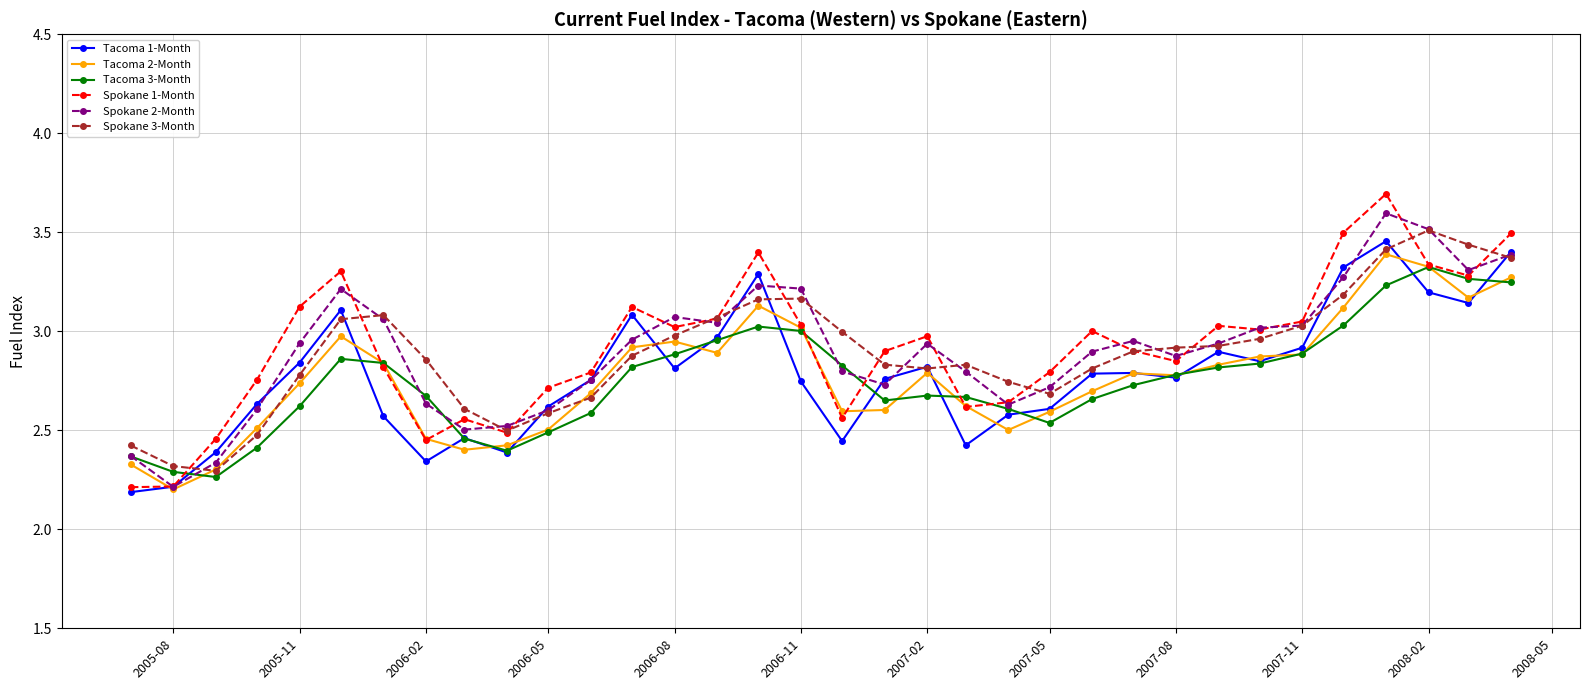

Does the chart have visible grid lines?

Yes